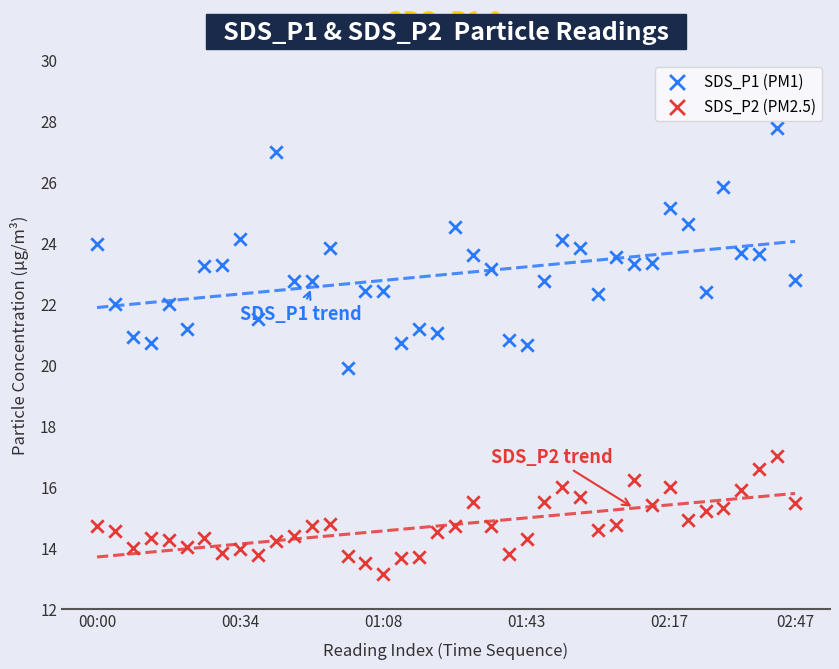

Which series contains the lowest Y value?

SDS_P2 (PM2.5)